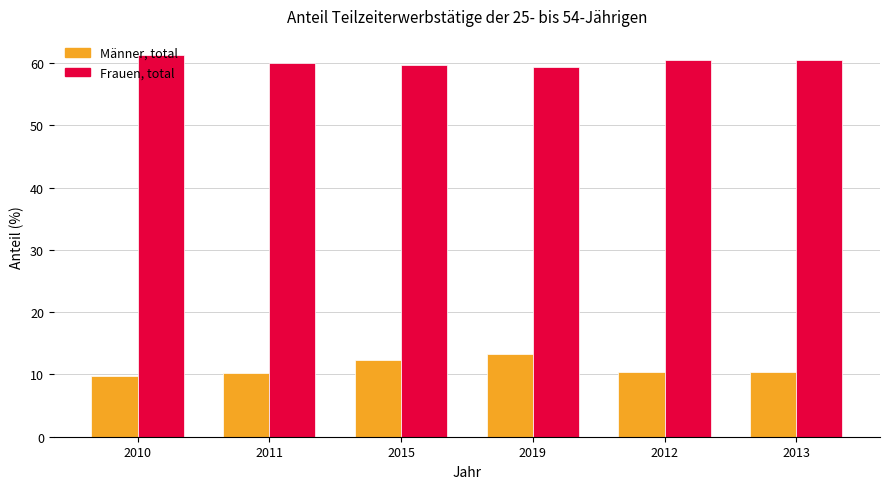

Count the number of data series in this chart.

2